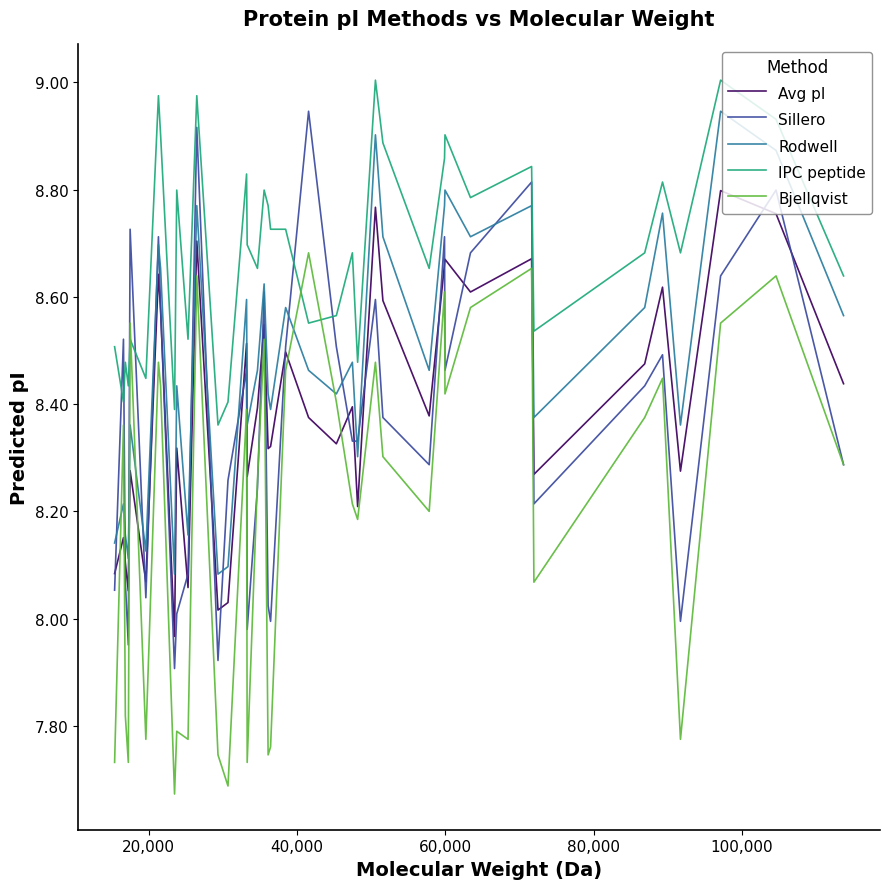

Which series has the largest range (max minus min)?

Sillero